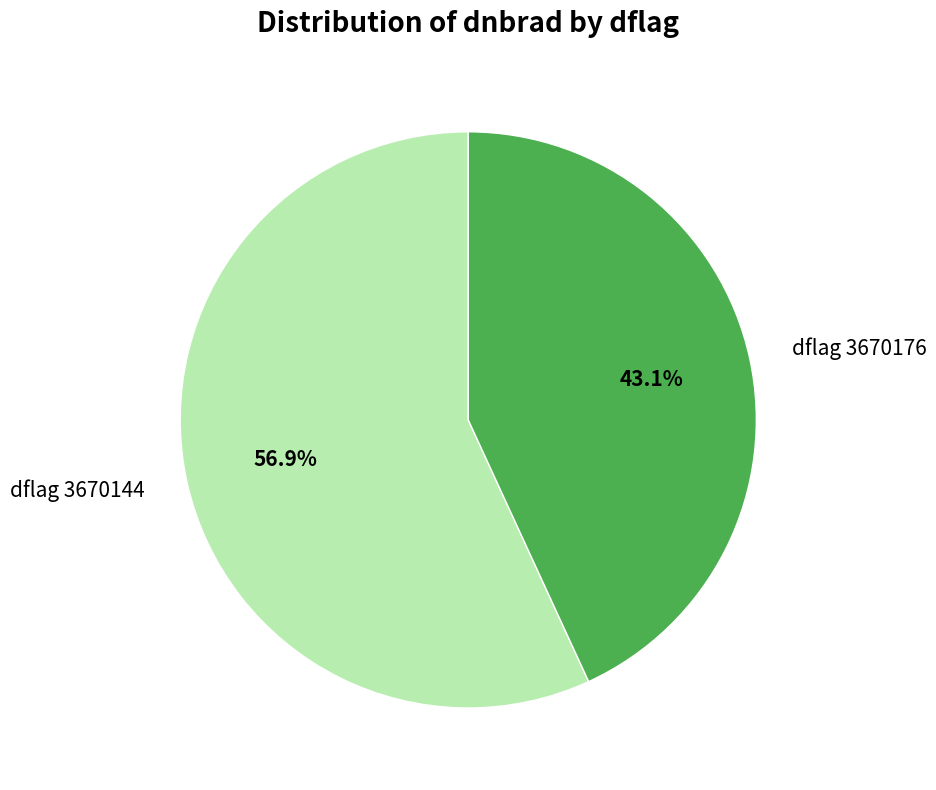

Rank the categories by value from highest to lowest.

dflag 3670144, dflag 3670176